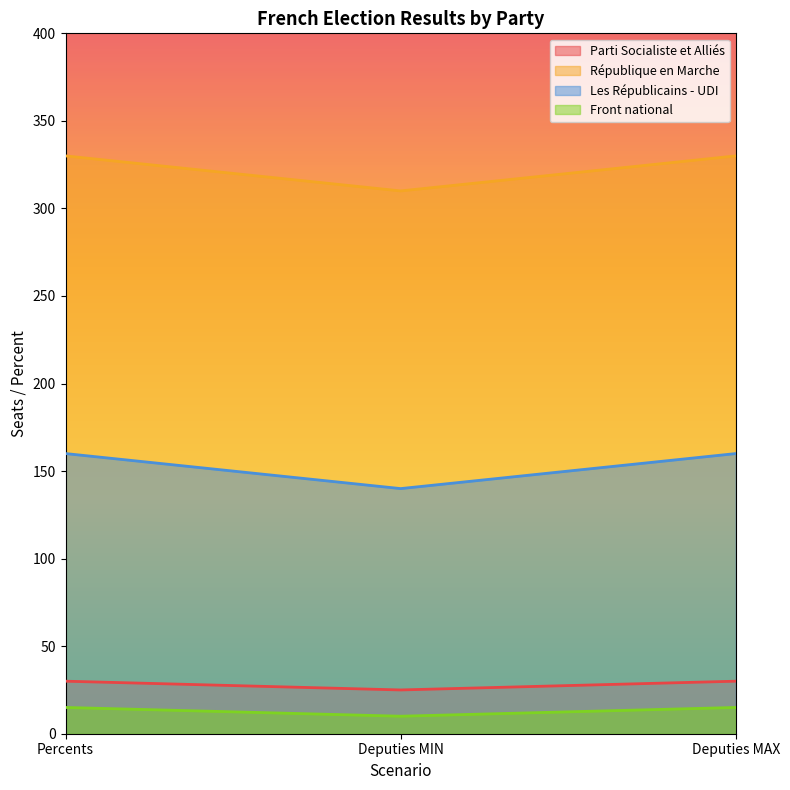

Which series has the largest range (max minus min)?

République en Marche